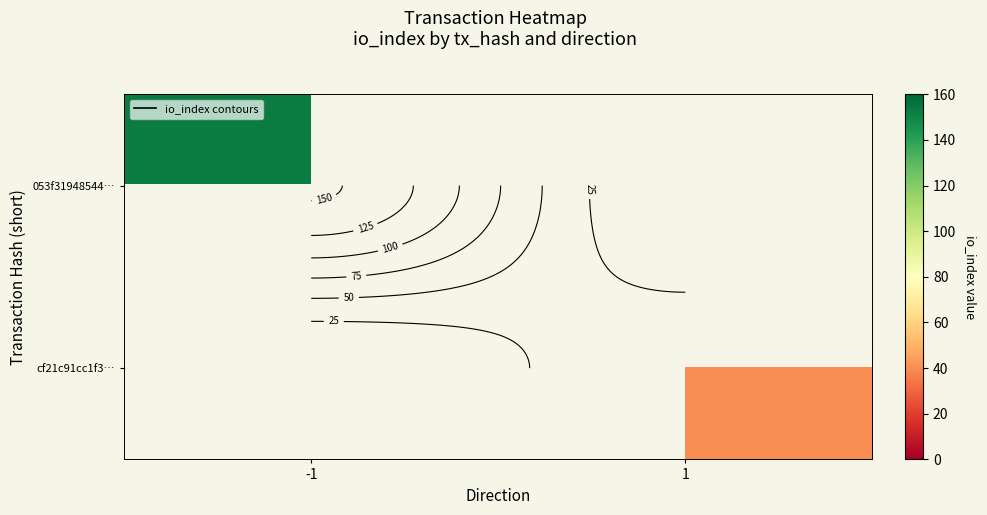

Is the value of 053f31948544… at 1 greater than the value of cf21c91cc1f3… at 1?

No